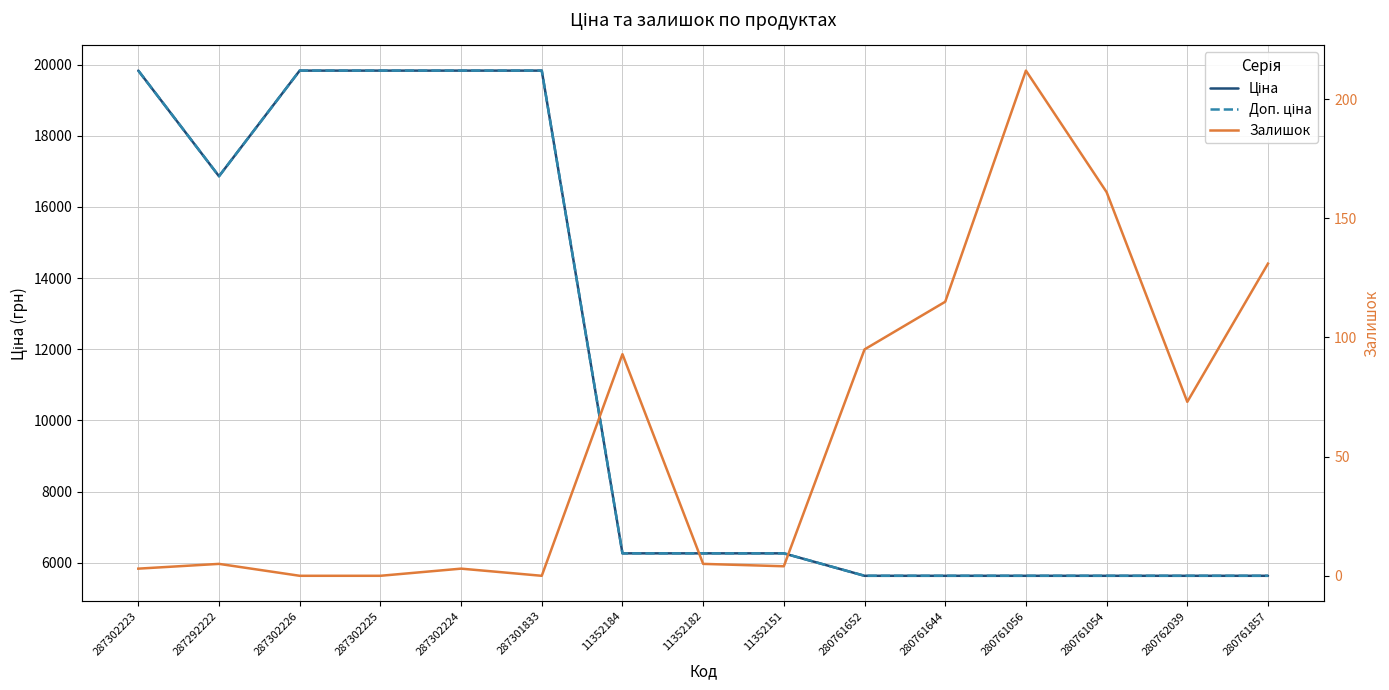

True or false: Залишок and Ціна cross at least once.

False